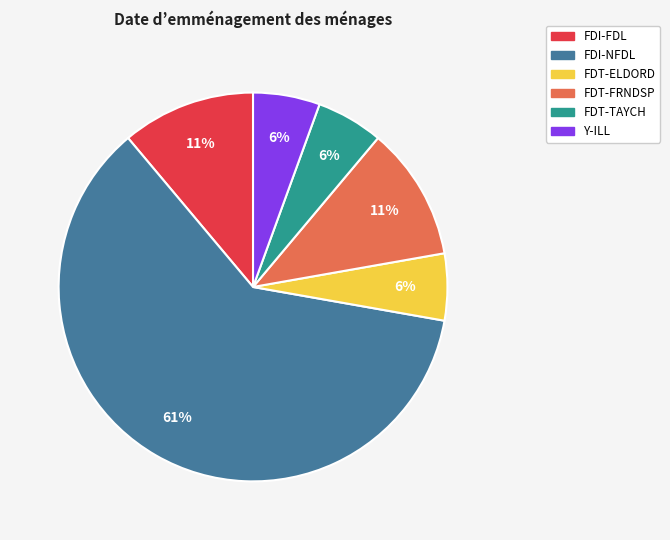

To the nearest percent, what is the combined percentage of FDT-FRNDSP and FDT-TAYCH?

17%